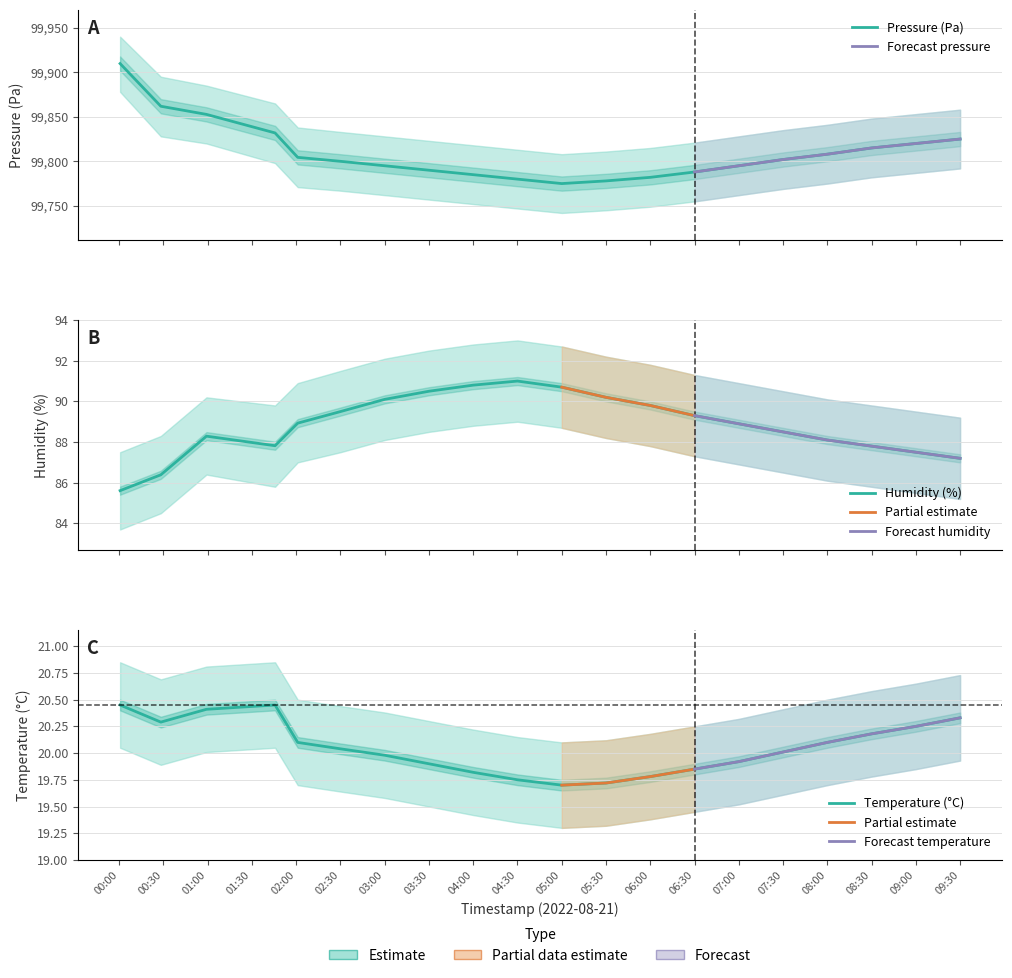

At how many categories does at least one series exceed 50454?

20